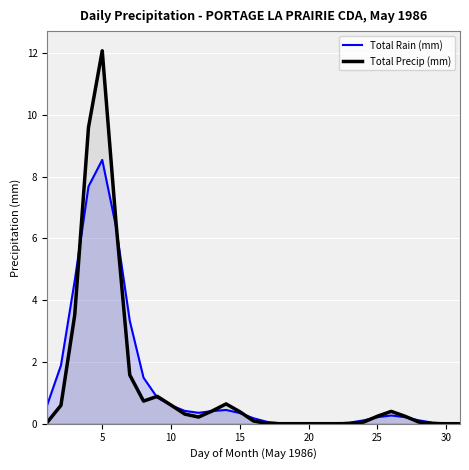

What are all the series names shown in the legend?

Total Rain (mm), Total Precip (mm)